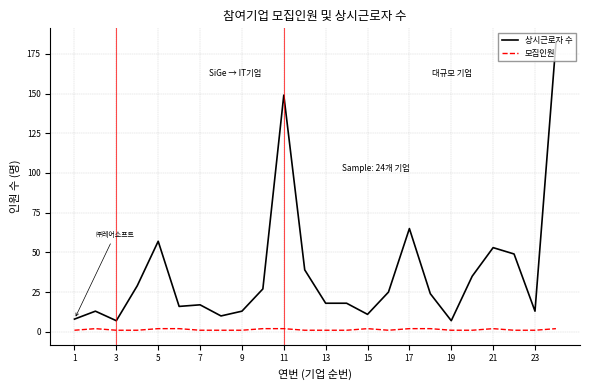

Rank the series by their maximum value, from highest to lowest.

상시근로자 수, 모집인원